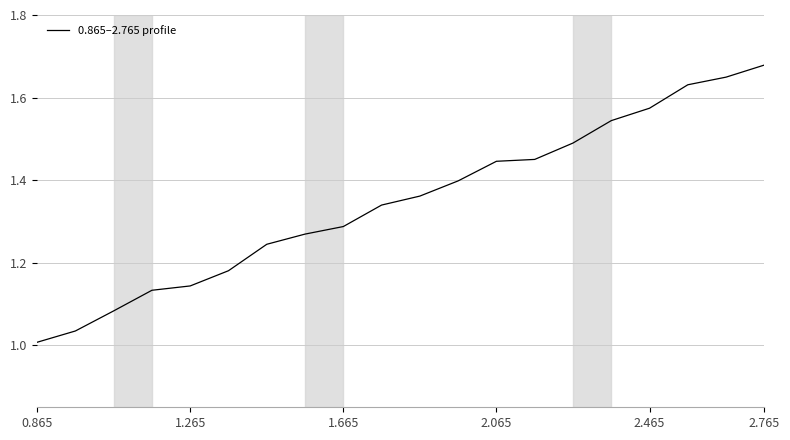

What is the difference between the maximum and minimum values?

0.7